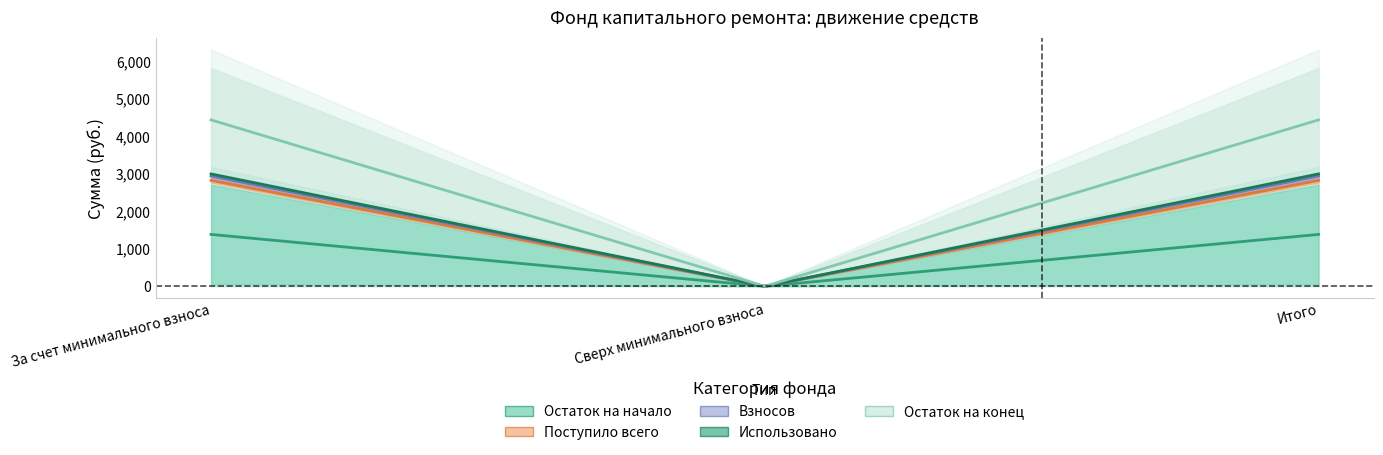

Where is Поступило всего nearest to the value 1413?

Сверх минимального взноса